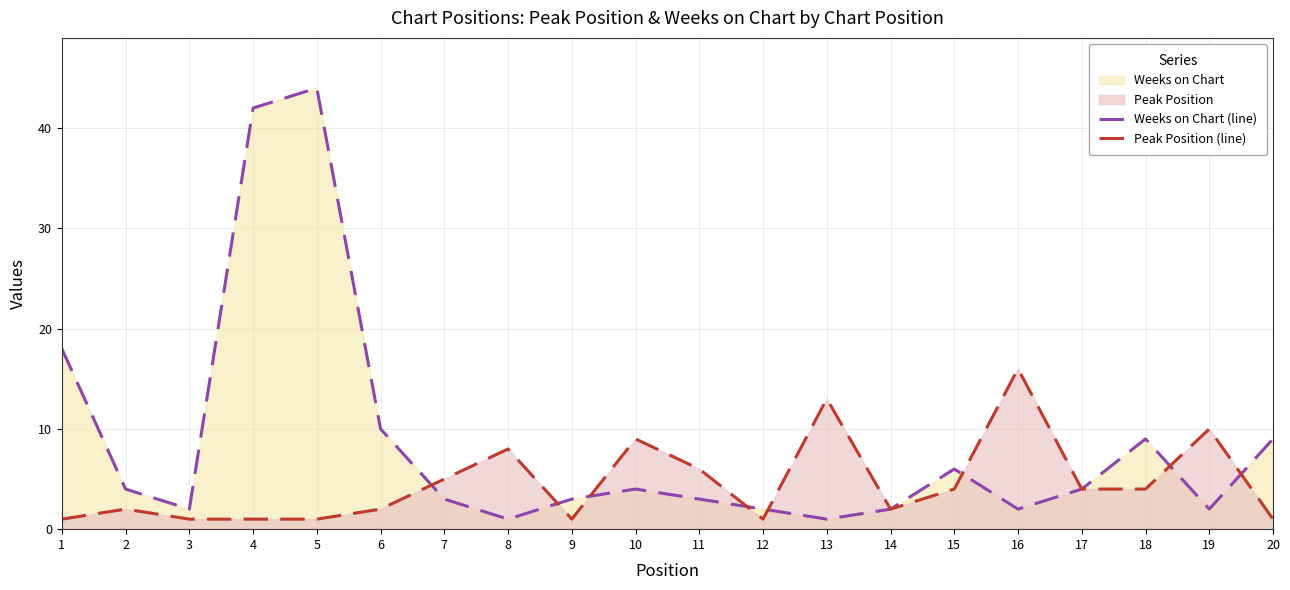

The value of Peak Position (line) at 18 is 2. True or false?

False